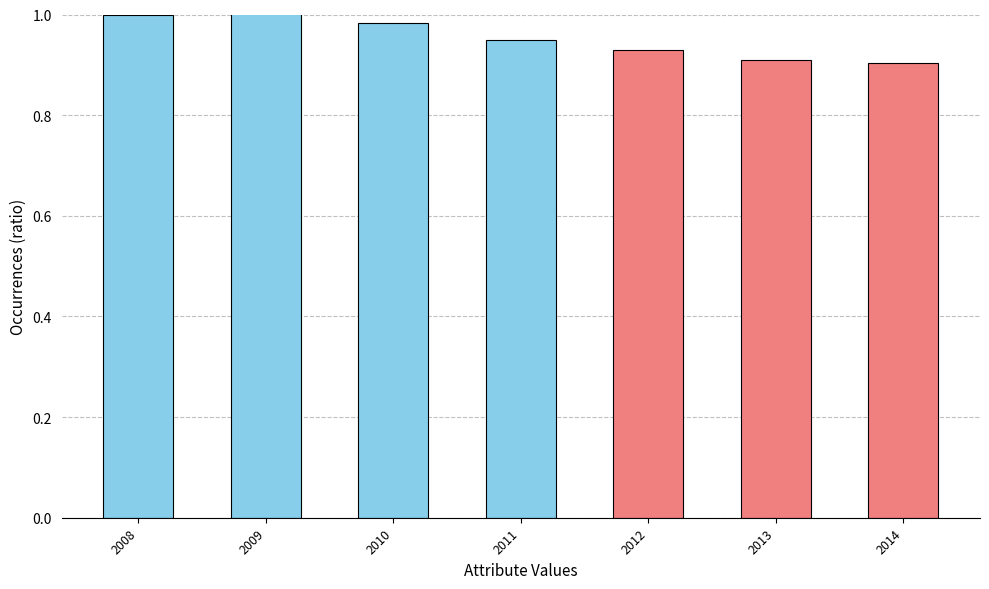

The chart shows a value of 1.0 at 2010. True or false?

True